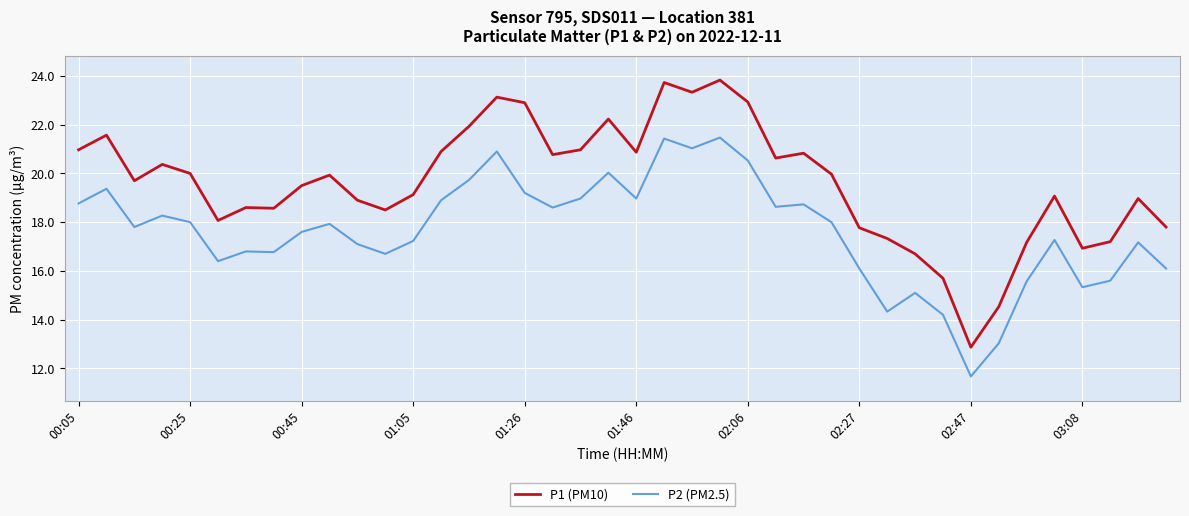

What is the lowest value of the P2 (PM2.5) series?

11.7